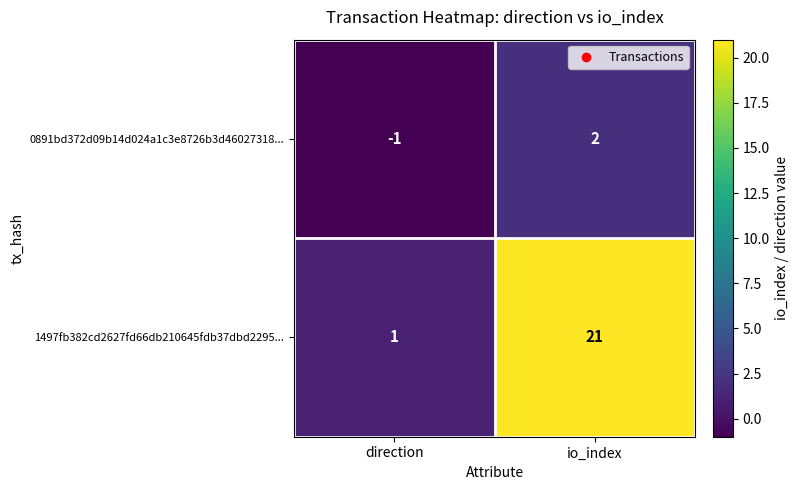

Read the 1497fb382cd2627fd66db210645fdb37dbd2295... value at io_index.

21